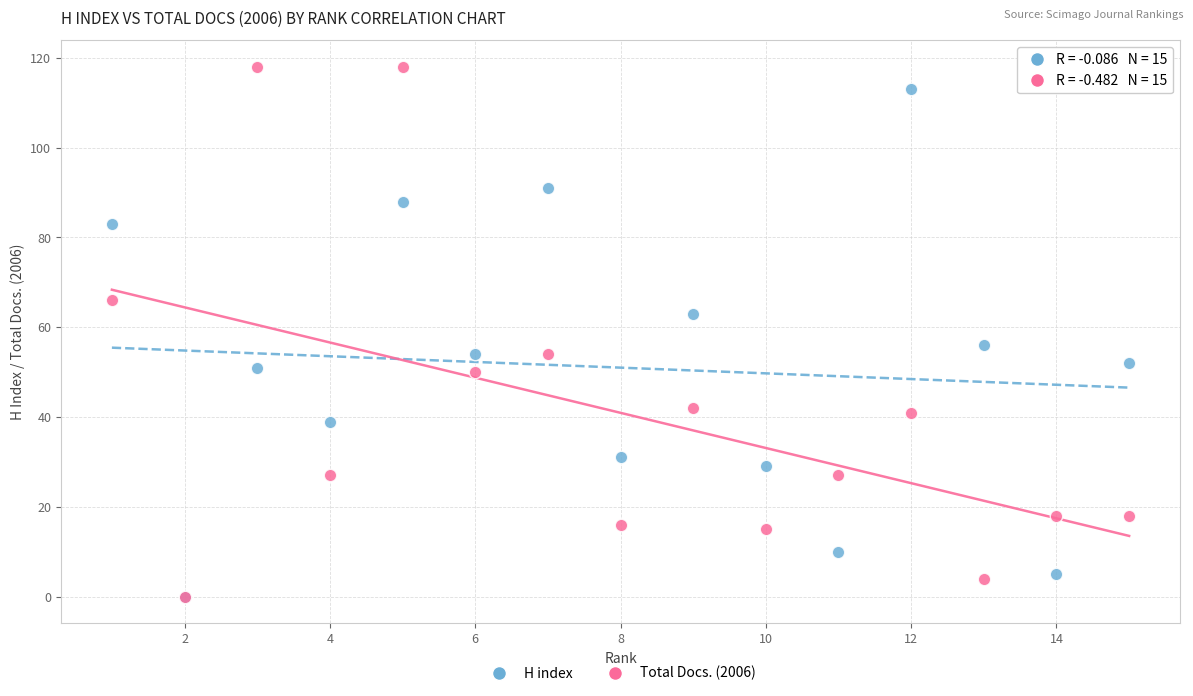

Which series contains the highest Y value?

Total Docs. (2006)